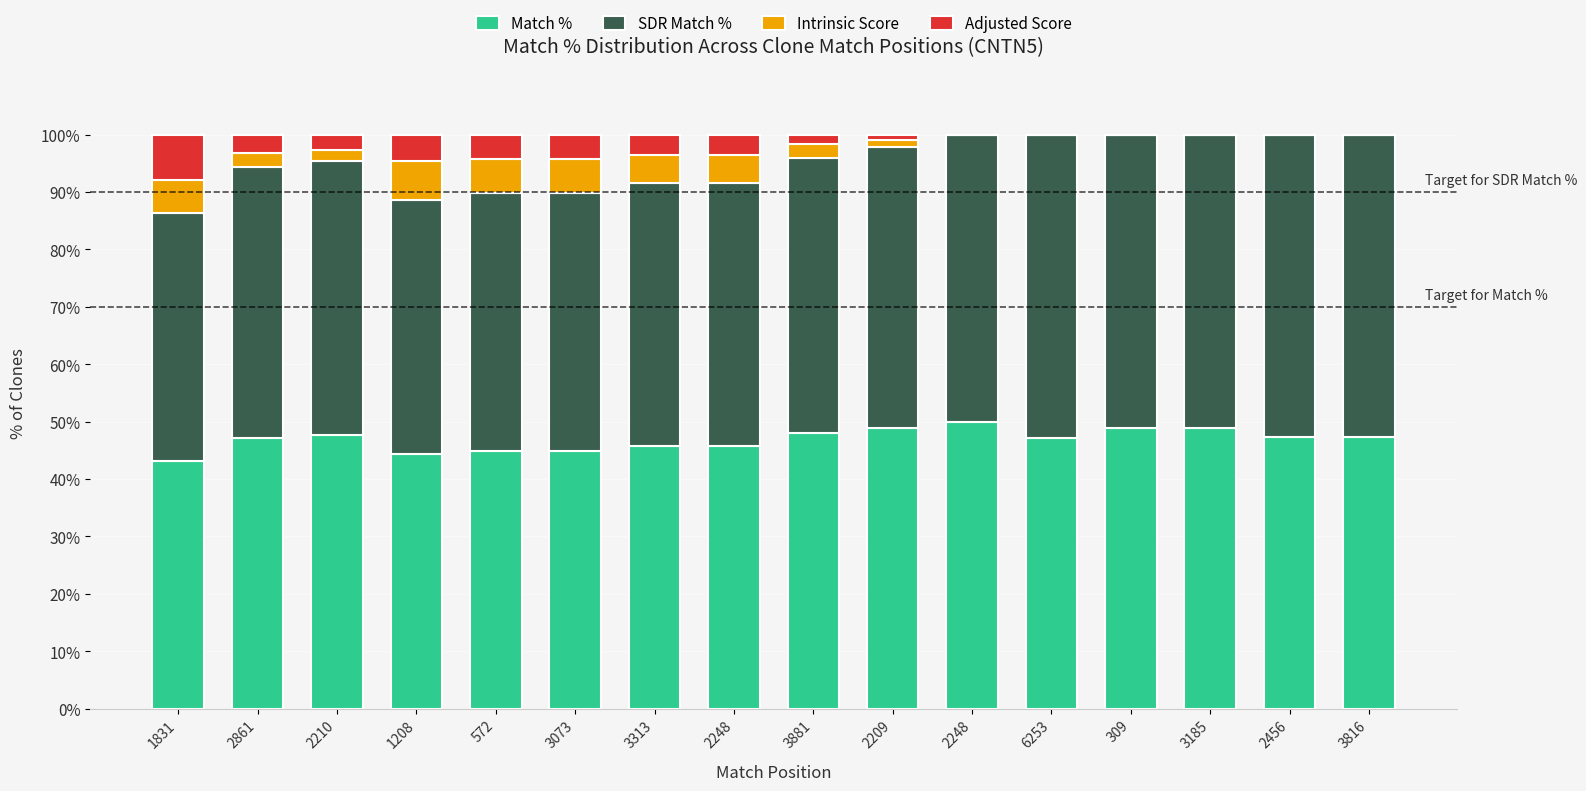

Does the chart contain stacked bars?

Yes